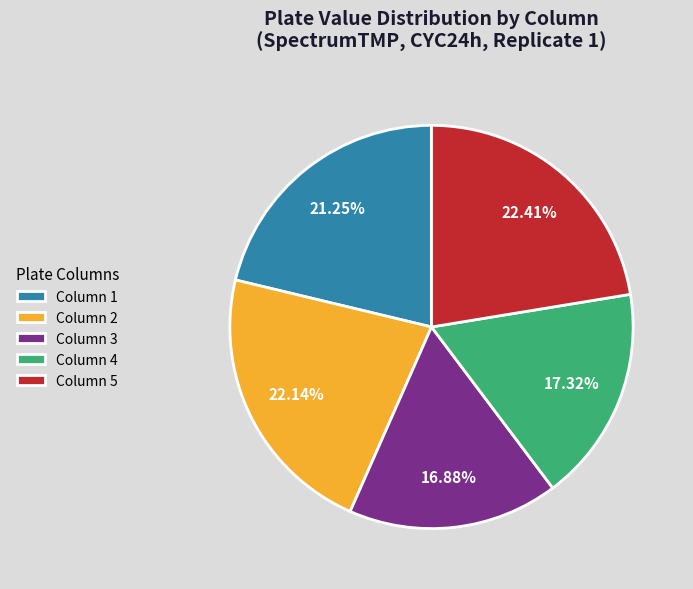

Combined, do Column 1 and Column 3 account for over 50%?

No